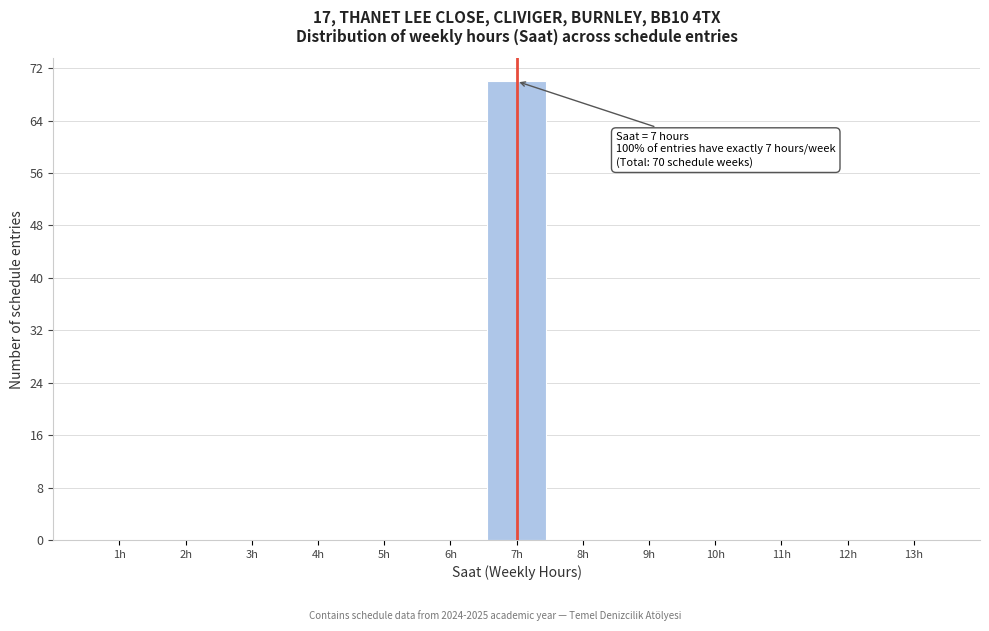

Over which range of the x-axis is the bar tallest?

6.5 to 7.5